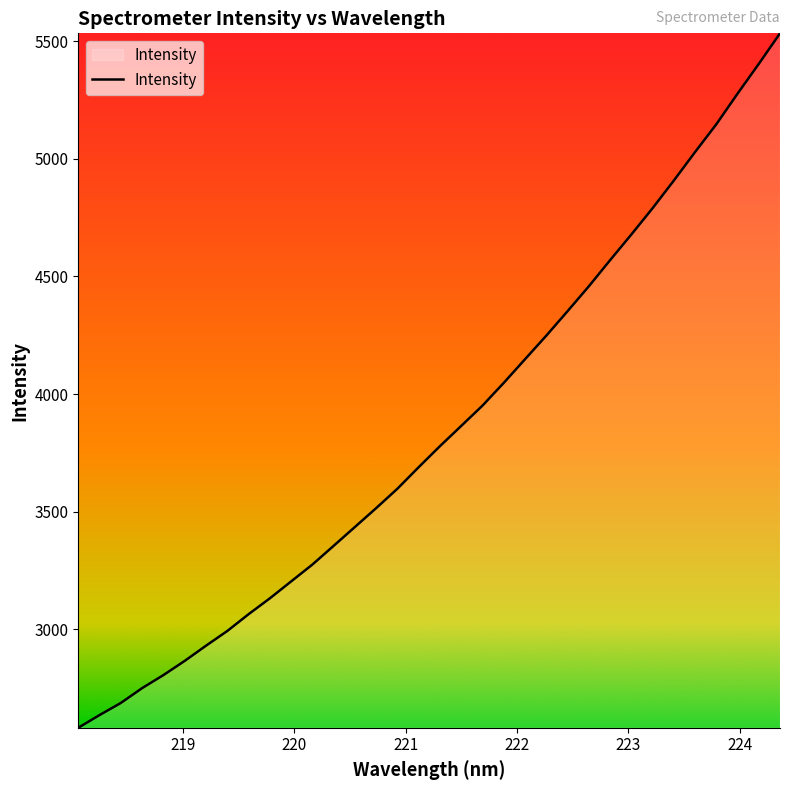

What is the difference between the maximum and minimum values?

2953.2